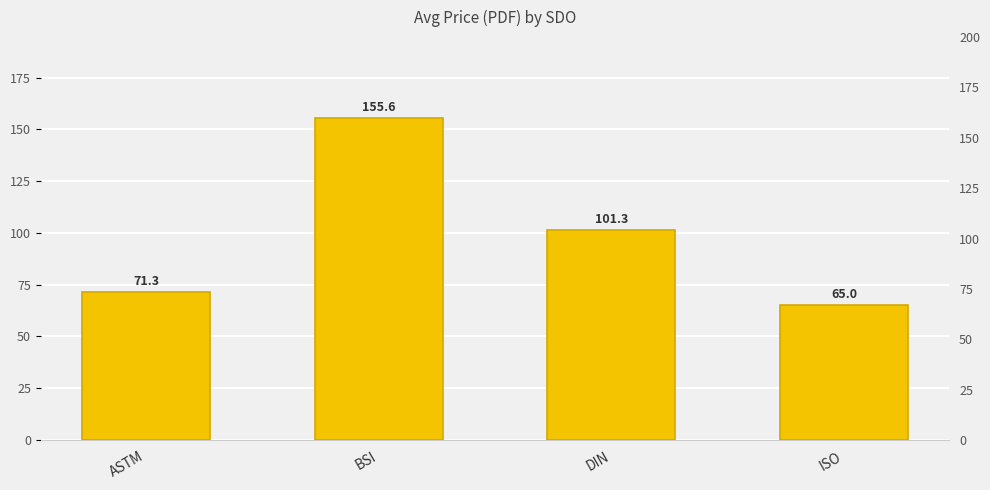

Approximately how many times larger is the value at ISO compared to DIN?

0.6